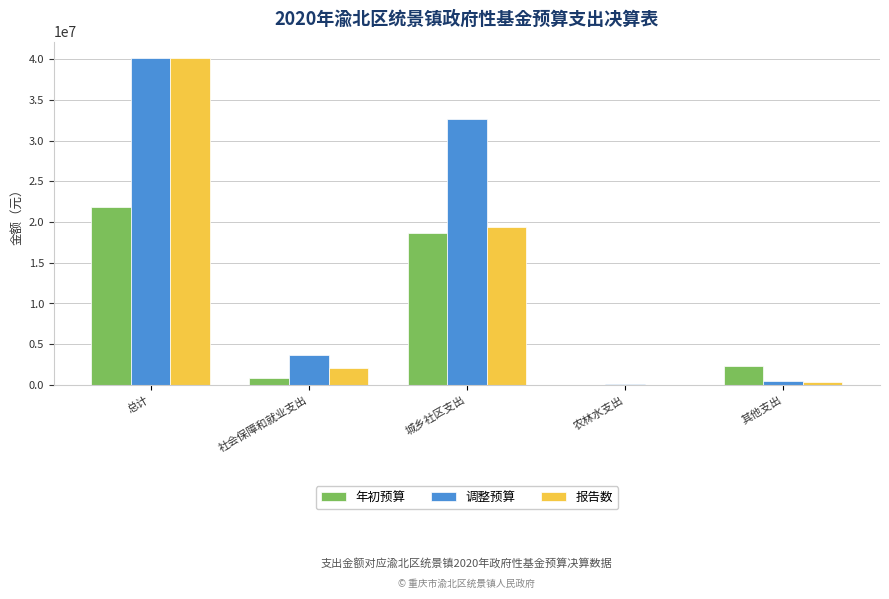

Is it true that 年初预算 equals 6251938.0 at 总计?

False